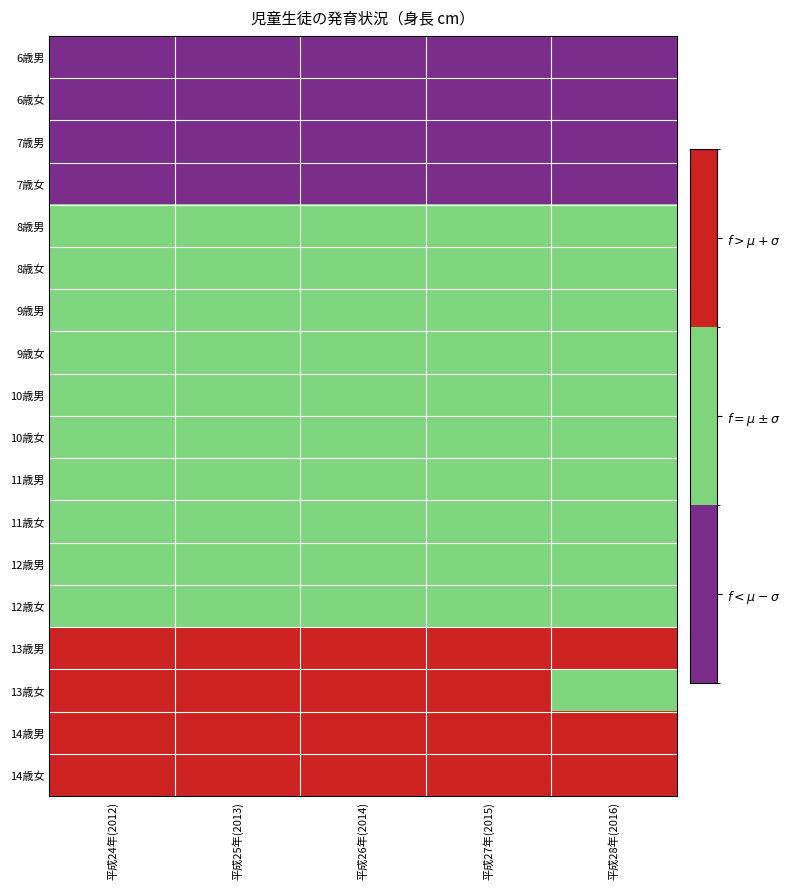

Which category has the lowest value across all series?

平成24年(2012)